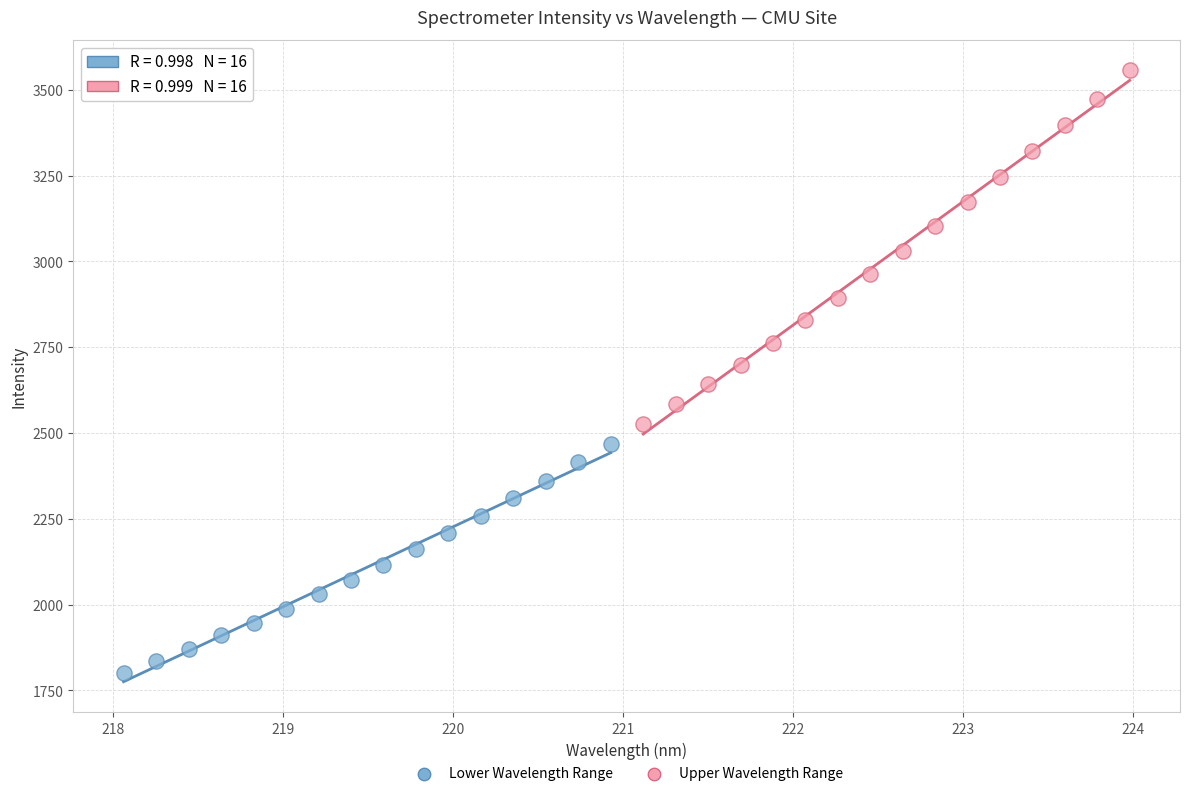

Which series has the widest spread of Y values?

Upper Wavelength Range